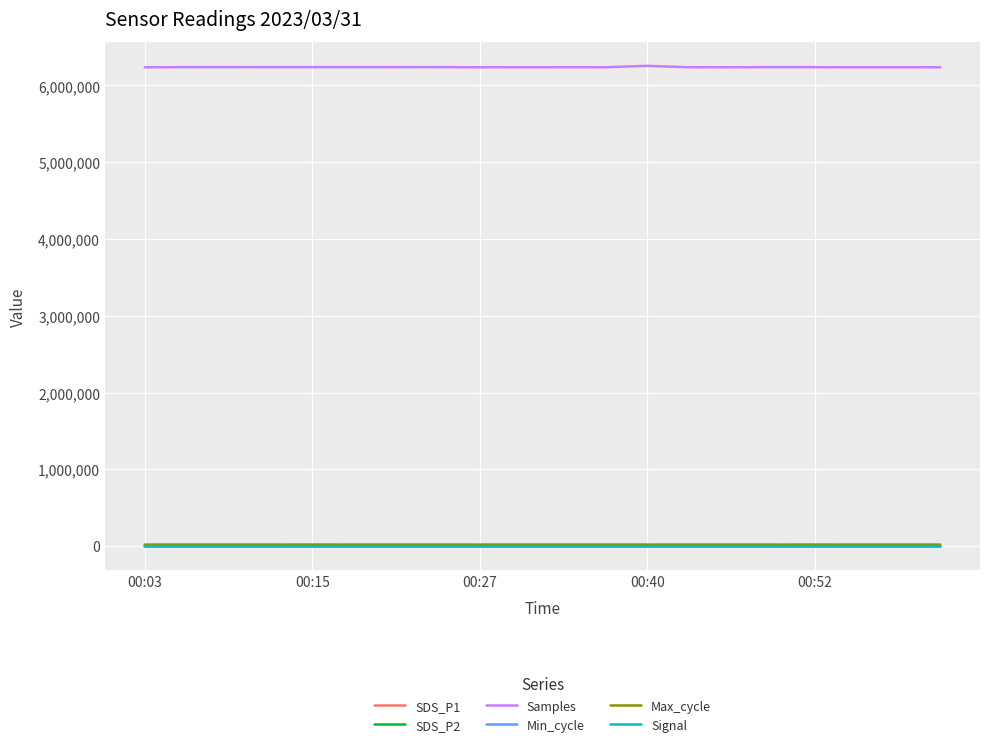

What is the maximum value for Max_cycle?

20768.0